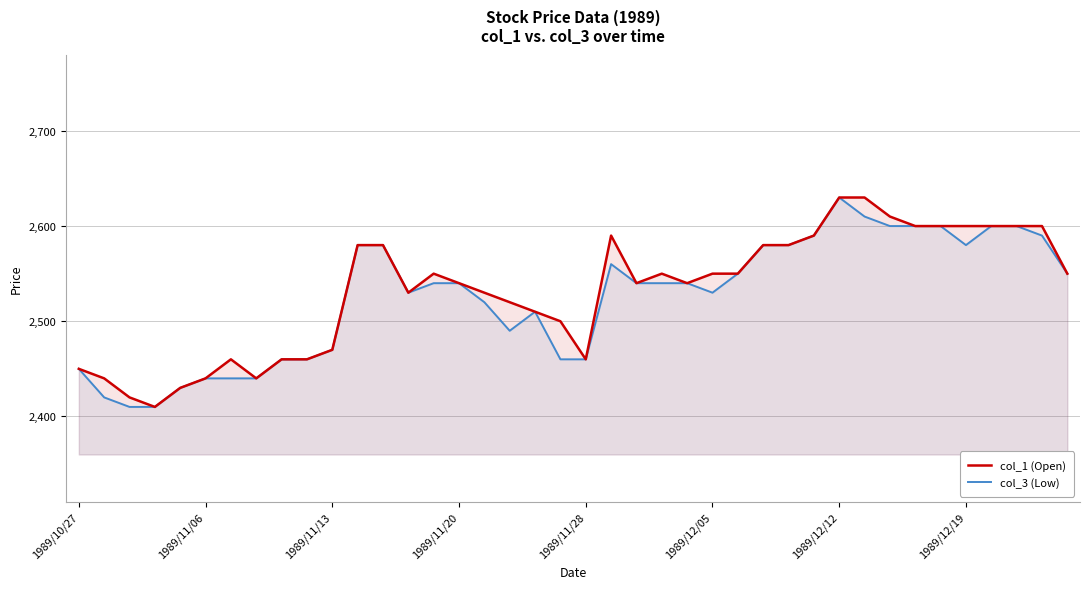

Rank the series at 18 from highest to lowest value.

col_1 (Open), col_3 (Low)